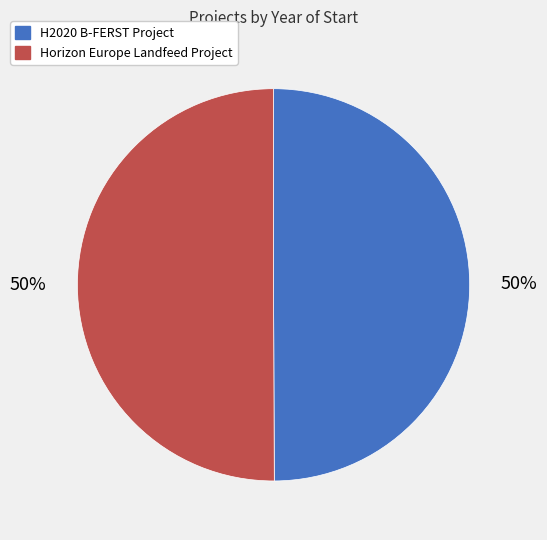

Approximately how many times larger is the value at H2020 B-FERST Project compared to Horizon Europe Landfeed Project?

1.0